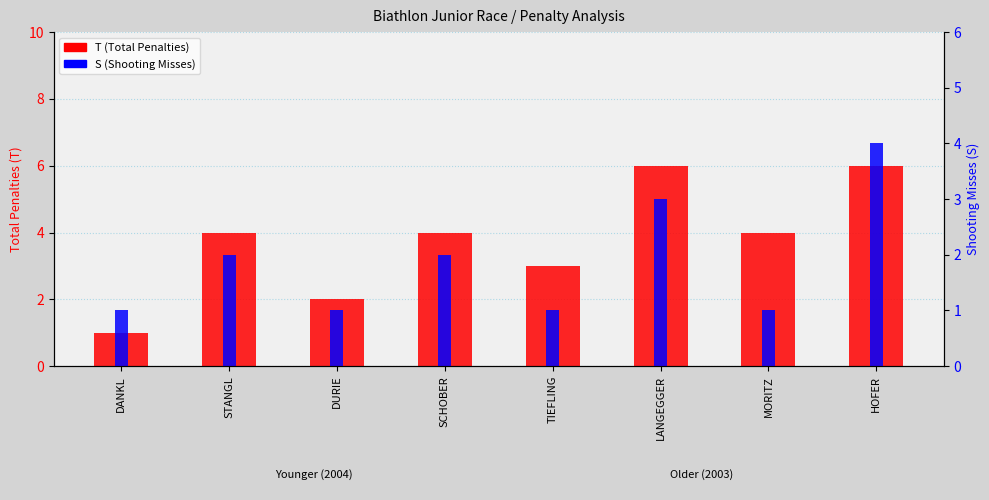

What is the label of the 2nd bar from the right?

MORITZ